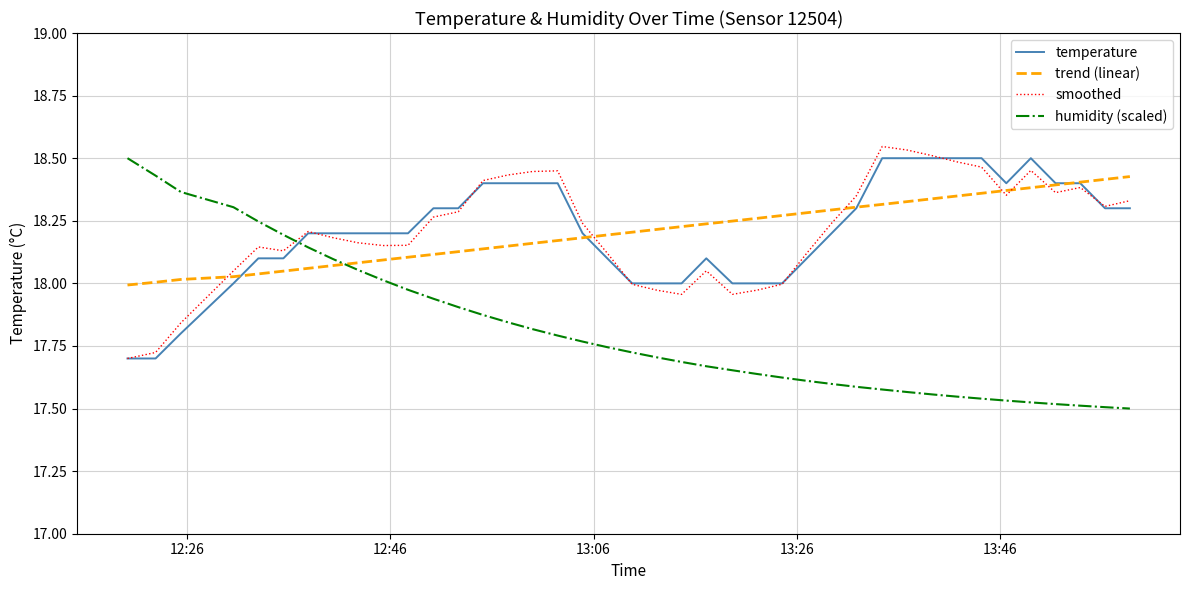

Does the chart display data point markers on the line(s)?

No